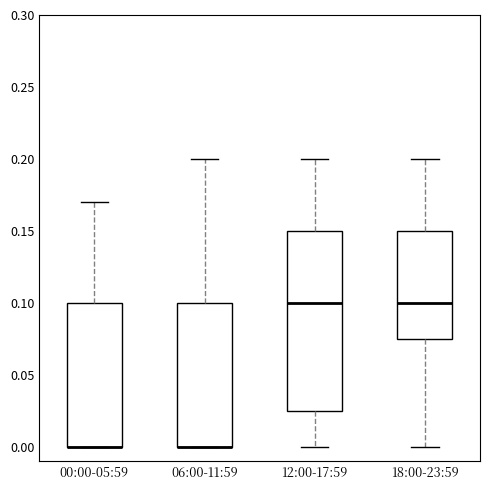

Comparing the boxes themselves (not the whiskers), which one is the tallest?

12:00-17:59